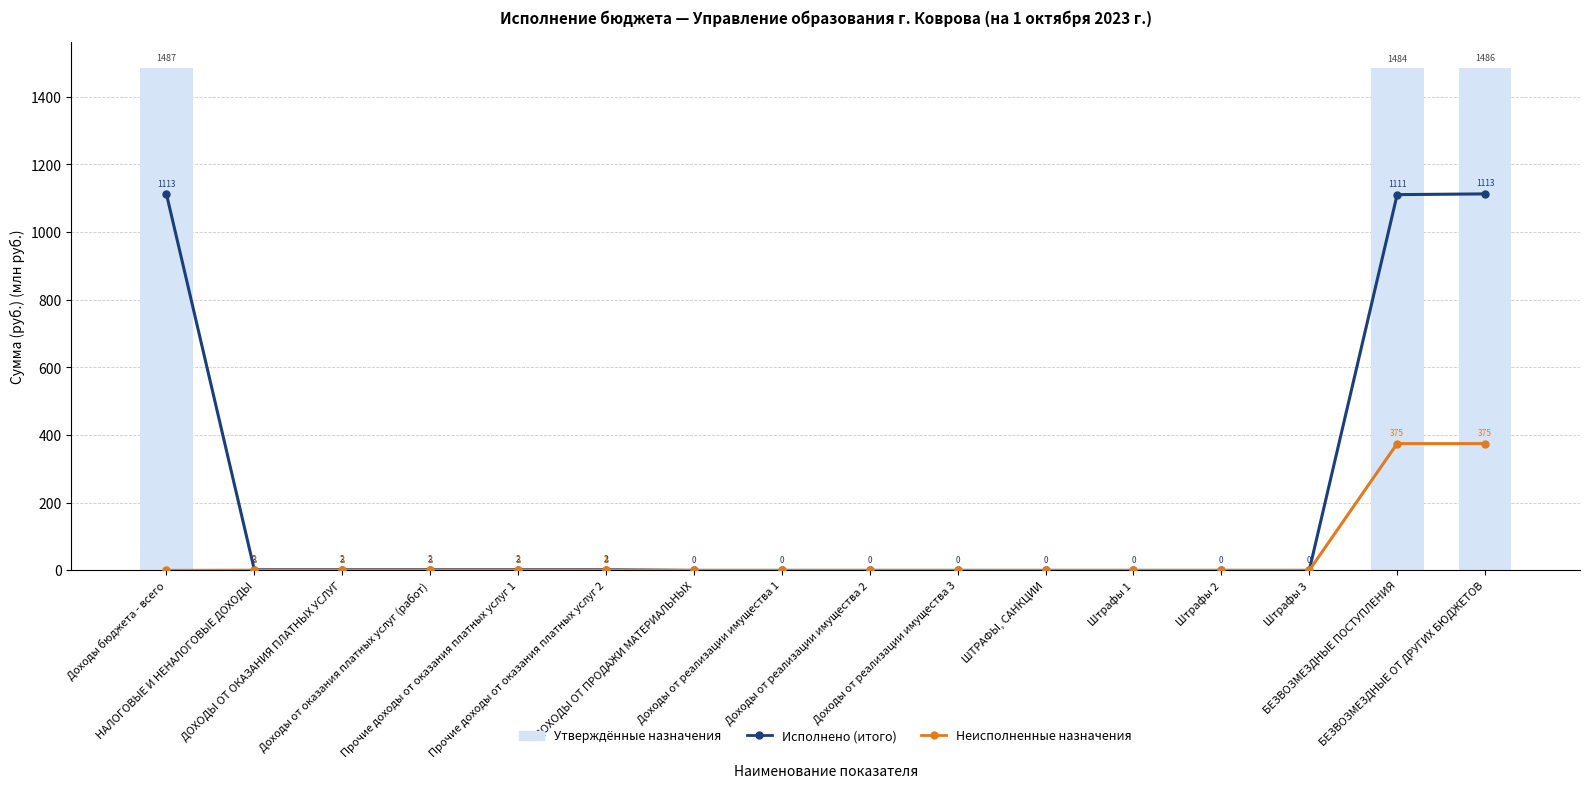

Reading left to right, extract all data points from this chart.

Исполнено (итого): Доходы бюджета - всего=1112.9	НАЛОГОВЫЕ И НЕНАЛОГОВЫЕ ДОХОДЫ=2.0	ДОХОДЫ ОТ ОКАЗАНИЯ ПЛАТНЫХ УСЛУГ=2.0	Доходы от оказания платных услуг (работ)=2.0	Прочие доходы от оказания платных услуг 1=2.0	Прочие доходы от оказания платных услуг 2=2.0	ДОХОДЫ ОТ ПРОДАЖИ МАТЕРИАЛЬНЫХ=0.0	Доходы от реализации имущества 1=0.0	Доходы от реализации имущества 2=0.0	Доходы от реализации имущества 3=0.0	ШТРАФЫ, САНКЦИИ=0.0	Штрафы 1=0.0	Штрафы 2=0.0	Штрафы 3=0.0	БЕЗВОЗМЕЗДНЫЕ ПОСТУПЛЕНИЯ=1110.9	БЕЗВОЗМЕЗДНЫЕ ОТ ДРУГИХ БЮДЖЕТОВ=1113.1
Неисполненные назначения: Доходы бюджета - всего=0.0	НАЛОГОВЫЕ И НЕНАЛОГОВЫЕ ДОХОДЫ=0.6	ДОХОДЫ ОТ ОКАЗАНИЯ ПЛАТНЫХ УСЛУГ=0.6	Доходы от оказания платных услуг (работ)=0.6	Прочие доходы от оказания платных услуг 1=0.6	Прочие доходы от оказания платных услуг 2=0.6	ДОХОДЫ ОТ ПРОДАЖИ МАТЕРИАЛЬНЫХ=0.0	Доходы от реализации имущества 1=0.0	Доходы от реализации имущества 2=0.0	Доходы от реализации имущества 3=0.0	ШТРАФЫ, САНКЦИИ=0.0	Штрафы 1=0.0	Штрафы 2=0.0	Штрафы 3=0.0	БЕЗВОЗМЕЗДНЫЕ ПОСТУПЛЕНИЯ=374.9	БЕЗВОЗМЕЗДНЫЕ ОТ ДРУГИХ БЮДЖЕТОВ=374.9
Утверждённые назначения: Доходы бюджета - всего=1486.7	НАЛОГОВЫЕ И НЕНАЛОГОВЫЕ ДОХОДЫ=2.6	ДОХОДЫ ОТ ОКАЗАНИЯ ПЛАТНЫХ УСЛУГ=2.6	Доходы от оказания платных услуг (работ)=2.6	Прочие доходы от оказания платных услуг 1=2.6	Прочие доходы от оказания платных услуг 2=2.6	ДОХОДЫ ОТ ПРОДАЖИ МАТЕРИАЛЬНЫХ=0.0	Доходы от реализации имущества 1=0.0	Доходы от реализации имущества 2=0.0	Доходы от реализации имущества 3=0.0	ШТРАФЫ, САНКЦИИ=0.0	Штрафы 1=0.0	Штрафы 2=0.0	Штрафы 3=0.0	БЕЗВОЗМЕЗДНЫЕ ПОСТУПЛЕНИЯ=1484.1	БЕЗВОЗМЕЗДНЫЕ ОТ ДРУГИХ БЮДЖЕТОВ=1486.3